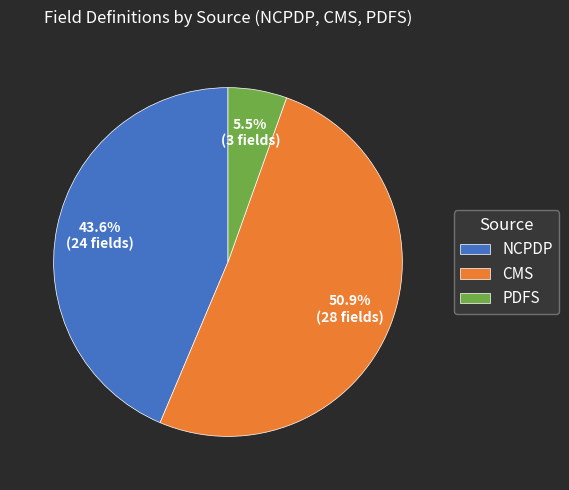

Is it true that CMS is 38% of the pie?

False